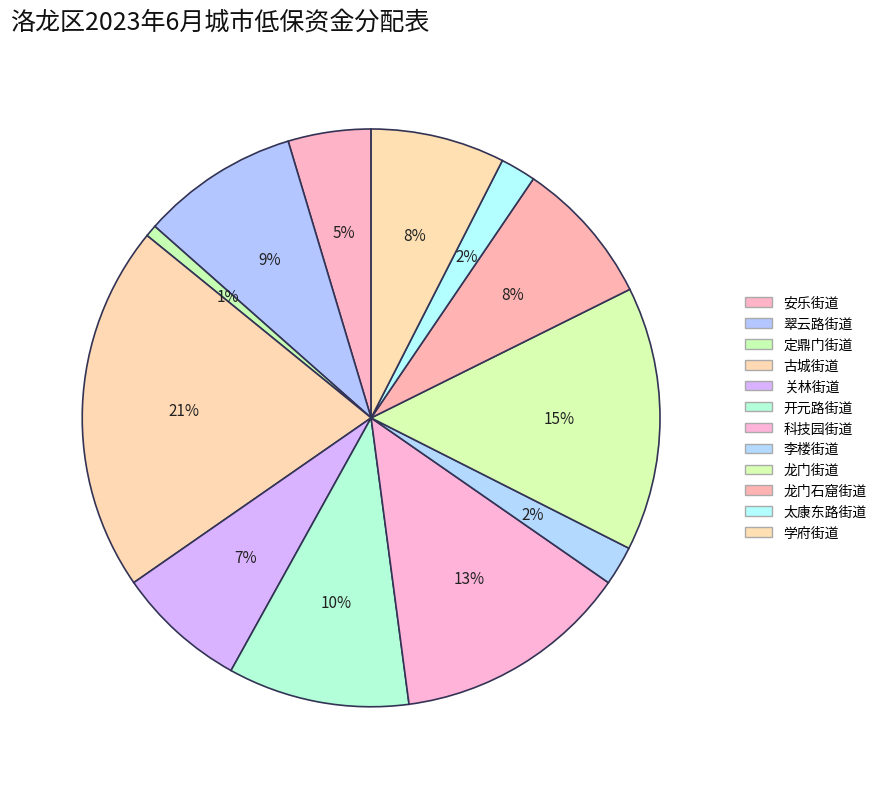

To the nearest percent, what is the combined percentage of 李楼街道 and 古城街道?

23%